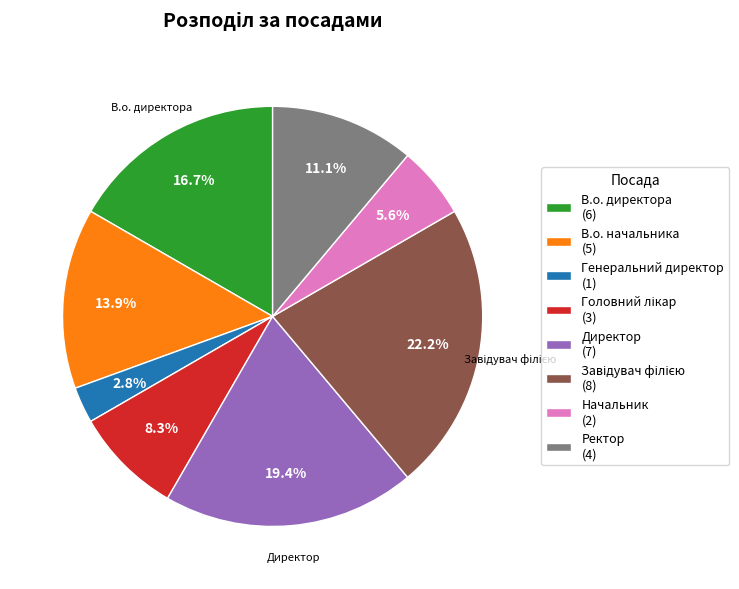

Which has a higher value, Начальник or В.о. начальника?

В.о. начальника